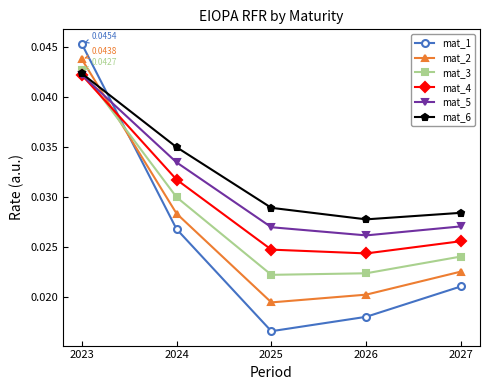

Which series has the largest range (max minus min)?

mat_1